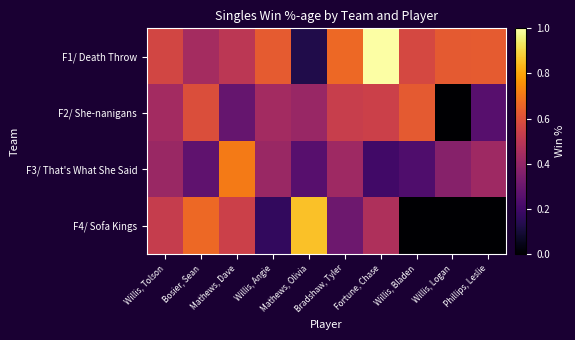

Reading right to left, what are all the values shown in this chart?

F1/ Death Throw: Phillips, Leslie=0.6	Willis, Logan=0.6	Willis, Bladen=0.6	Fortune, Chase=1.0	Bradshaw, Tyler=0.7	Mathews, Olivia=0.1	Willis, Angie=0.6	Mathews, Dave=0.5	Bosier, Sean=0.4	Willis, Tolson=0.6
F2/ She-nanigans: Phillips, Leslie=0.2	Willis, Logan=0.0	Willis, Bladen=0.6	Fortune, Chase=0.5	Bradshaw, Tyler=0.5	Mathews, Olivia=0.4	Willis, Angie=0.4	Mathews, Dave=0.3	Bosier, Sean=0.6	Willis, Tolson=0.4
F3/ That's What She Said: Phillips, Leslie=0.4	Willis, Logan=0.4	Willis, Bladen=0.2	Fortune, Chase=0.2	Bradshaw, Tyler=0.4	Mathews, Olivia=0.2	Willis, Angie=0.4	Mathews, Dave=0.7	Bosier, Sean=0.3	Willis, Tolson=0.4
F4/ Sofa Kings: Phillips, Leslie=0.0	Willis, Logan=0.0	Willis, Bladen=0.0	Fortune, Chase=0.5	Bradshaw, Tyler=0.3	Mathews, Olivia=0.9	Willis, Angie=0.2	Mathews, Dave=0.5	Bosier, Sean=0.7	Willis, Tolson=0.5